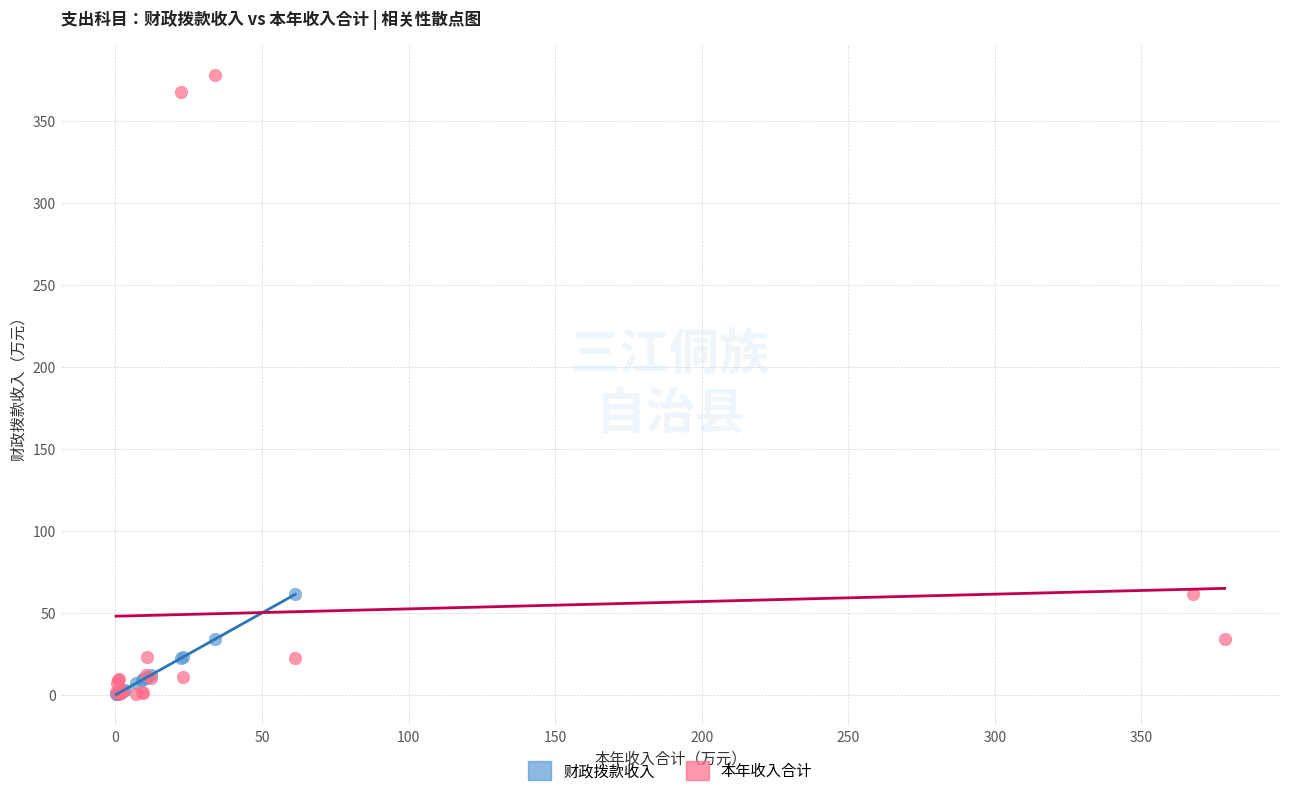

Which series has the largest Y range (max minus min)?

本年收入合计